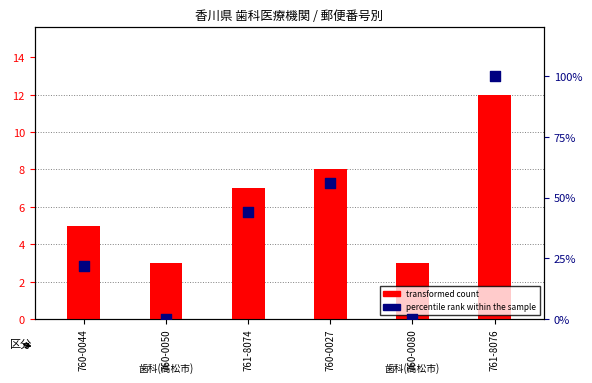

Which series has the largest Y range (max minus min)?

percentile rank within the sample